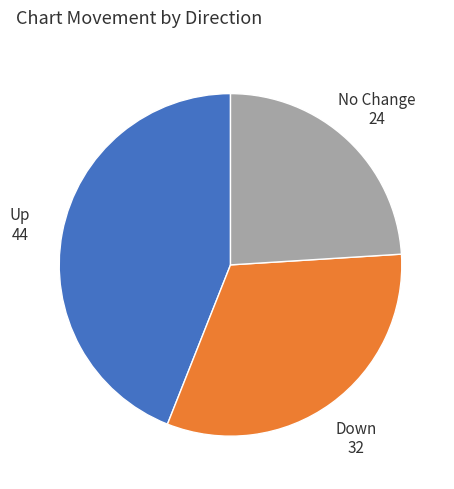

Is there a majority slice in this chart?

No